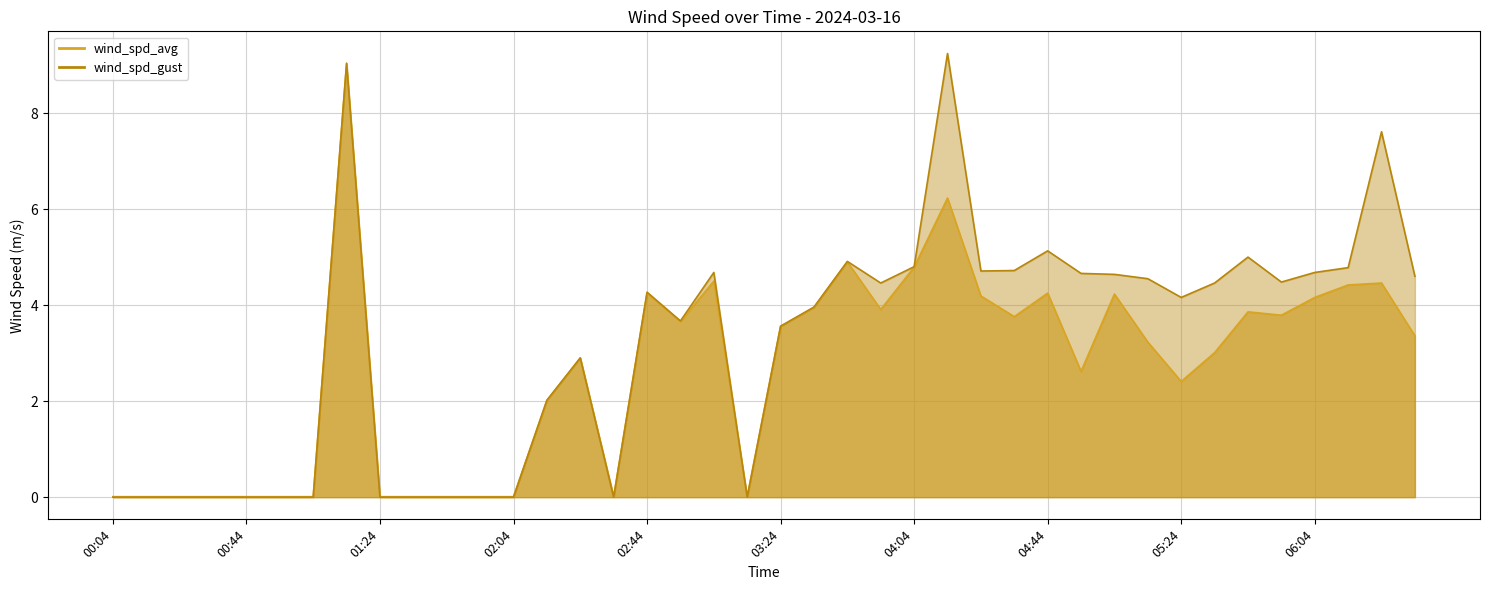

How many intersections are there between wind_spd_avg and wind_spd_gust?

5